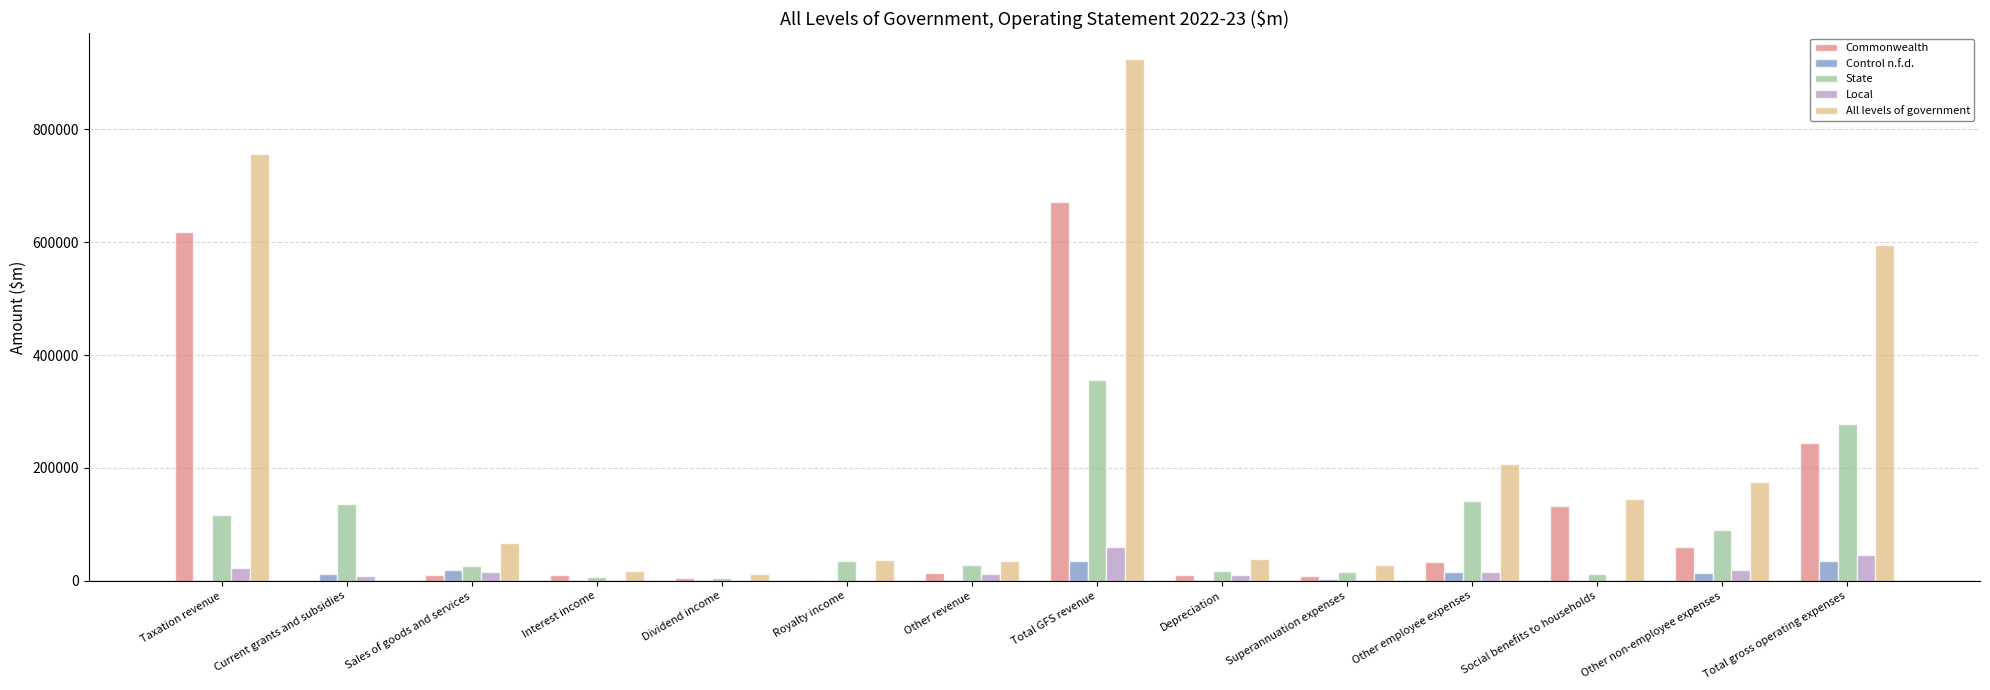

Which series has the largest total across all categories?

All levels of government